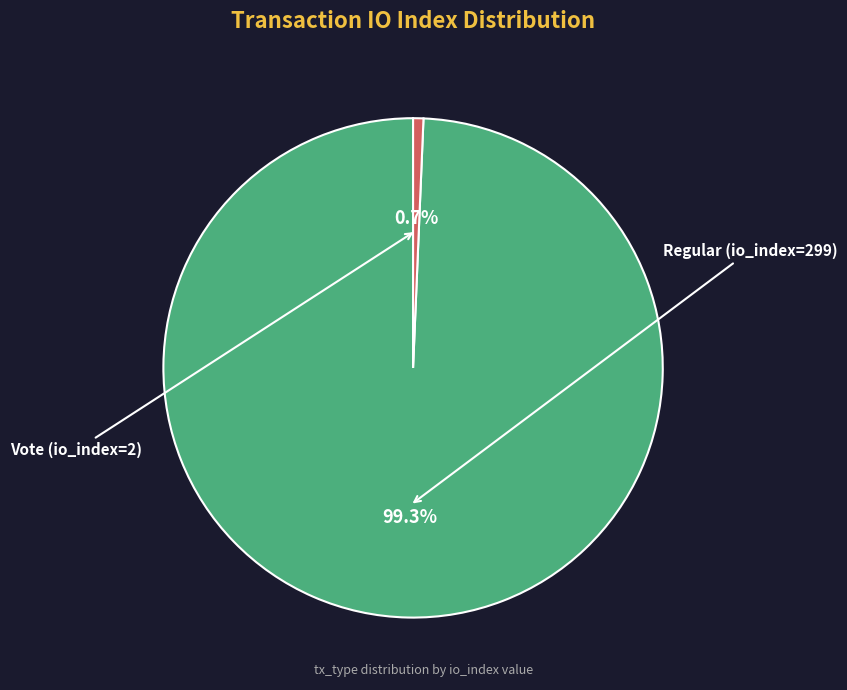

Count the number of slices in the pie.

2